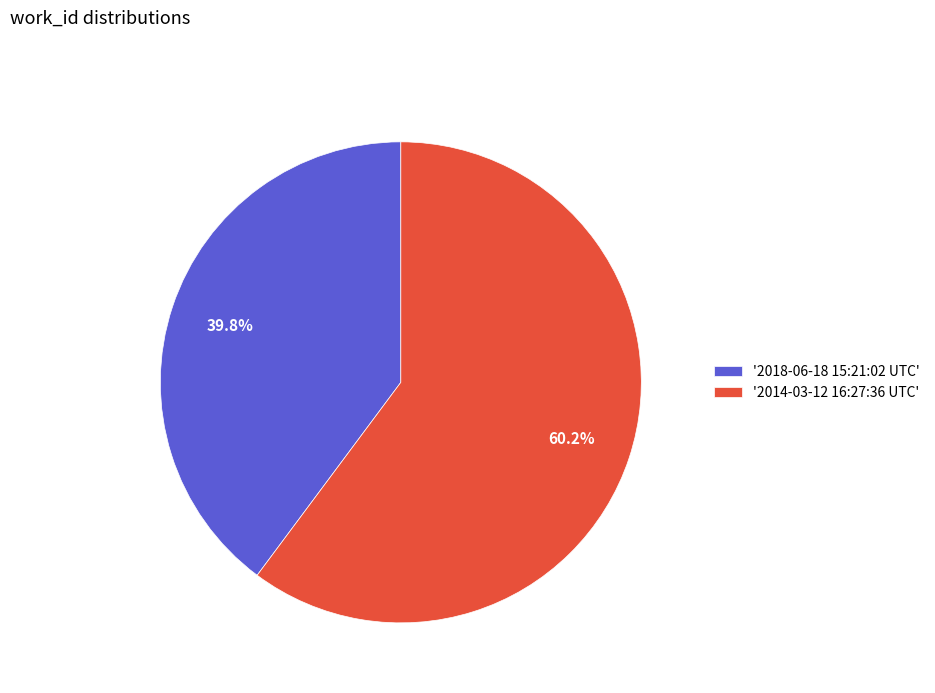

Combined, what portion of the pie is '2014-03-12 16:27:36 UTC' and '2018-06-18 15:21:02 UTC'?

100.0%